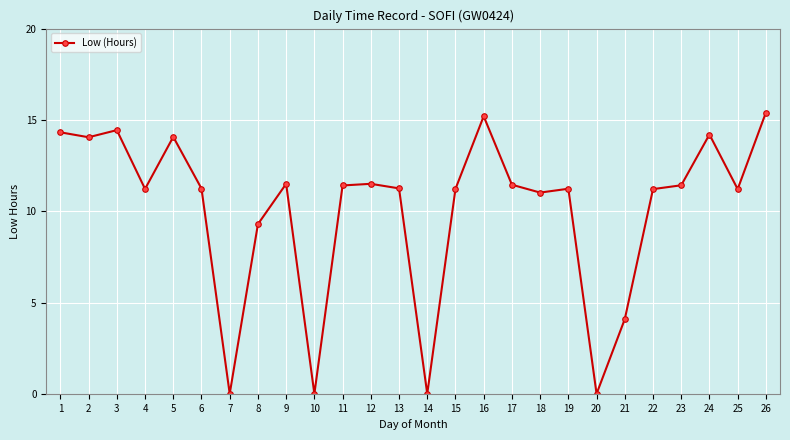

True or false: the data shows 0.0 at 7.

True